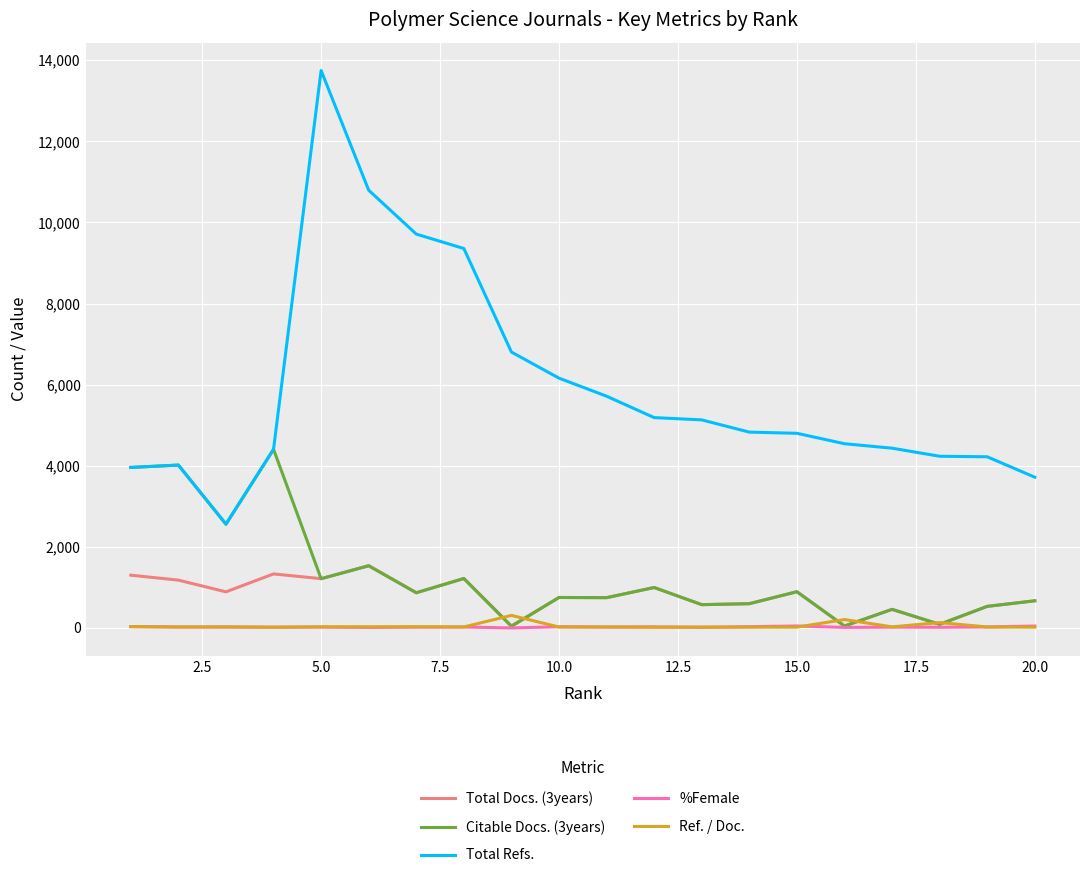

True or false: Total Docs. (3years) and Total Refs. cross at least once.

False